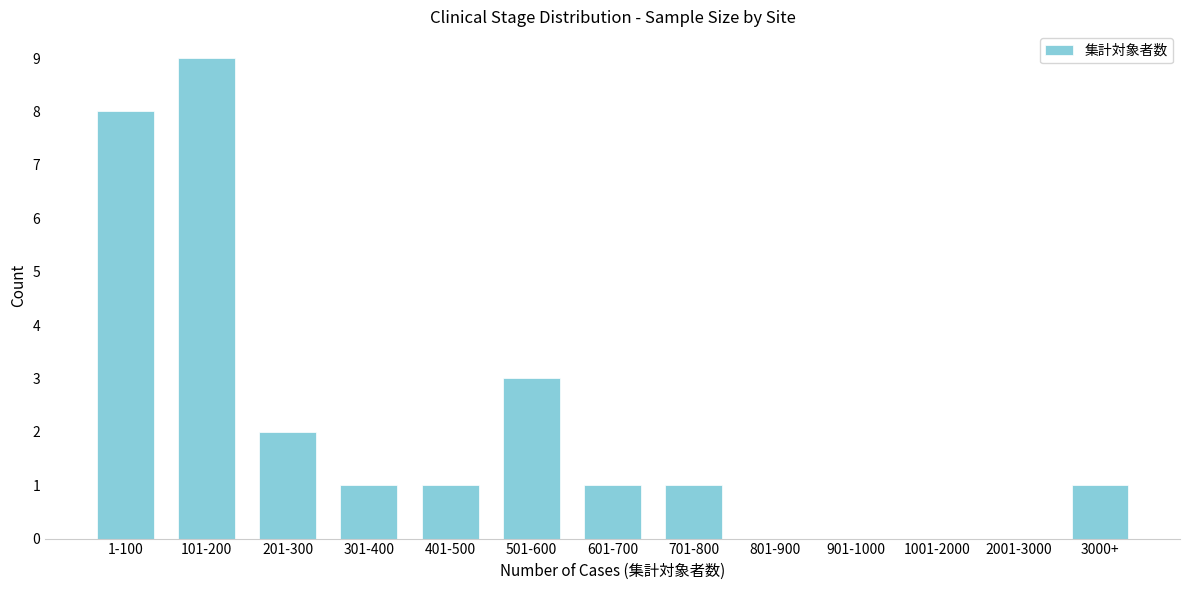

Reading left to right, what are all the values shown in this chart?

1-100=8	101-200=9	201-300=2	301-400=1	401-500=1	501-600=3	601-700=1	701-800=1	801-900=0	901-1000=0	1001-2000=0	2001-3000=0	3000+=1